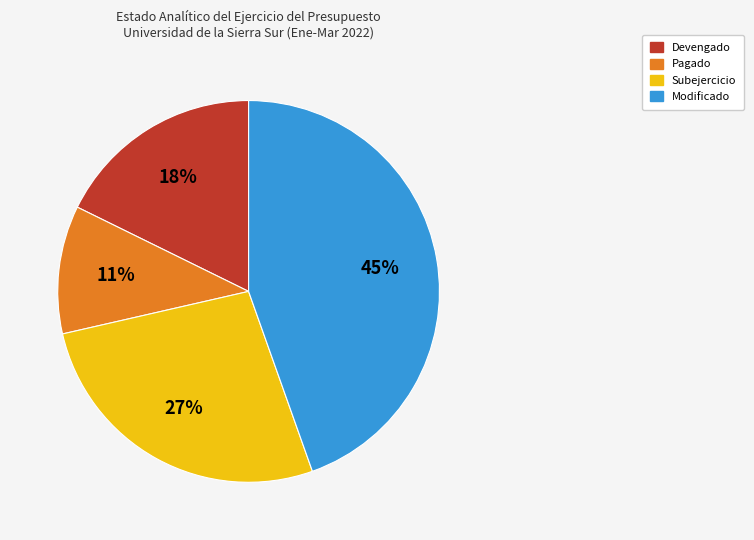

To the nearest percent, what is the average slice percentage?

25%